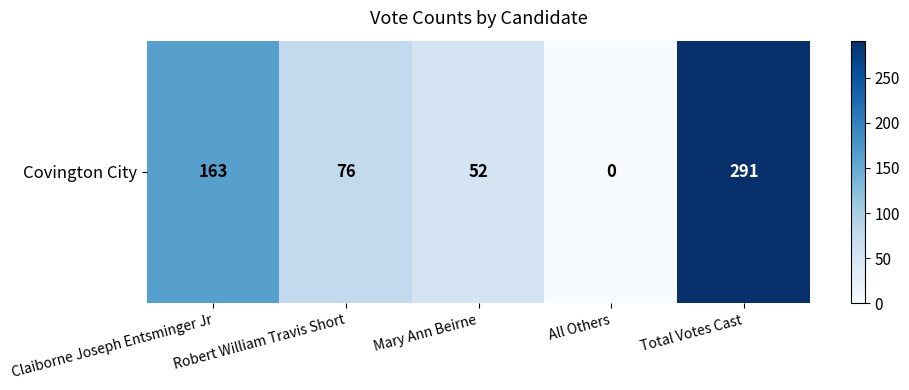

Rank the categories by value from highest to lowest.

Total Votes Cast, Claiborne Joseph Entsminger Jr, Robert William Travis Short, Mary Ann Beirne, All Others